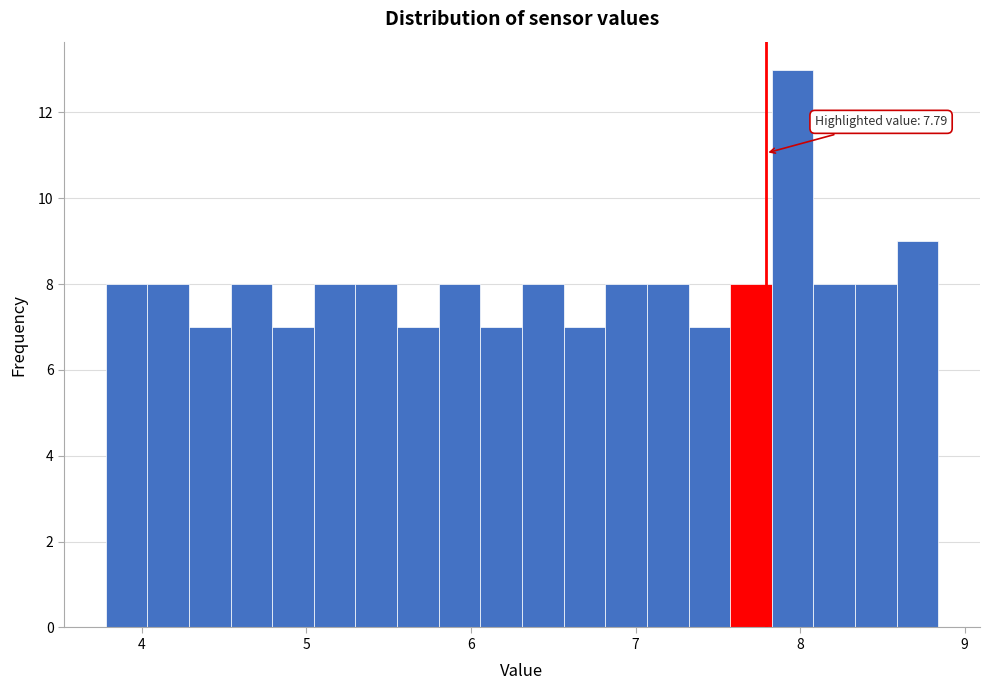

Around what value on the x-axis is the tallest bar? Give the approximate position of its centre, as read against the axis.

8.0